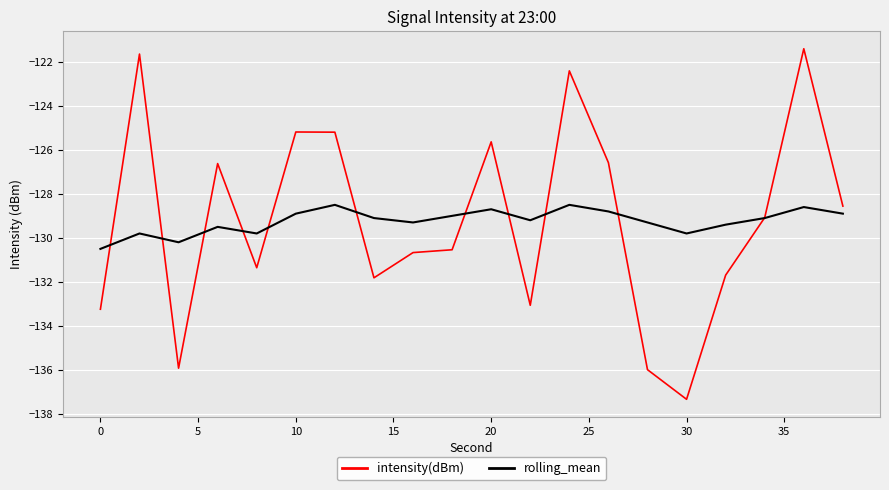

How many distinct data groups are displayed?

2